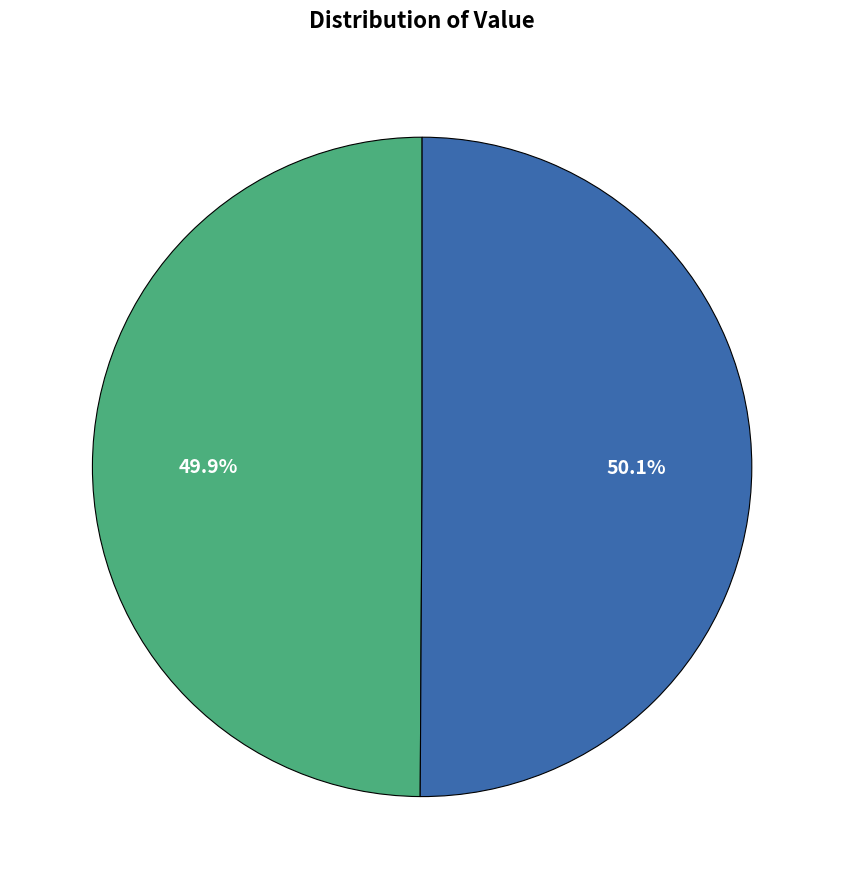

Does any single category account for the majority?

Yes